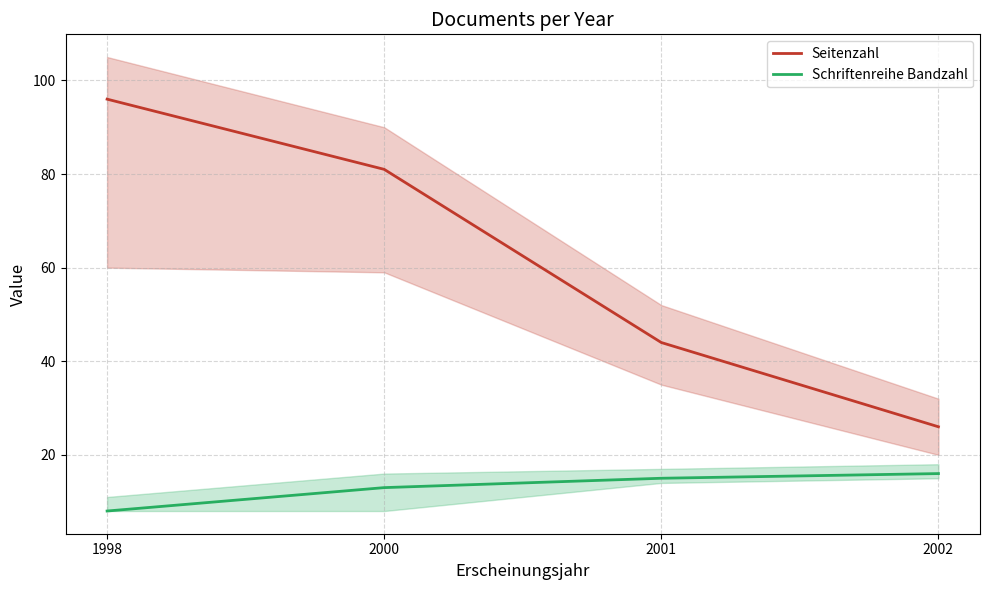

The value of Seitenzahl at 2002 is 17. True or false?

False